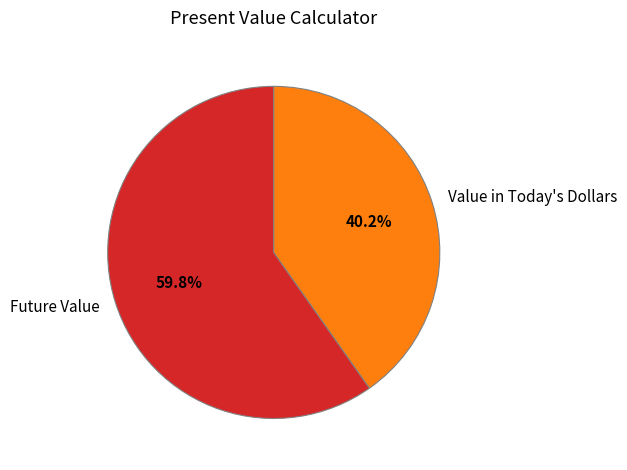

Do Value in Today's Dollars and Future Value together represent more than half of the pie?

Yes